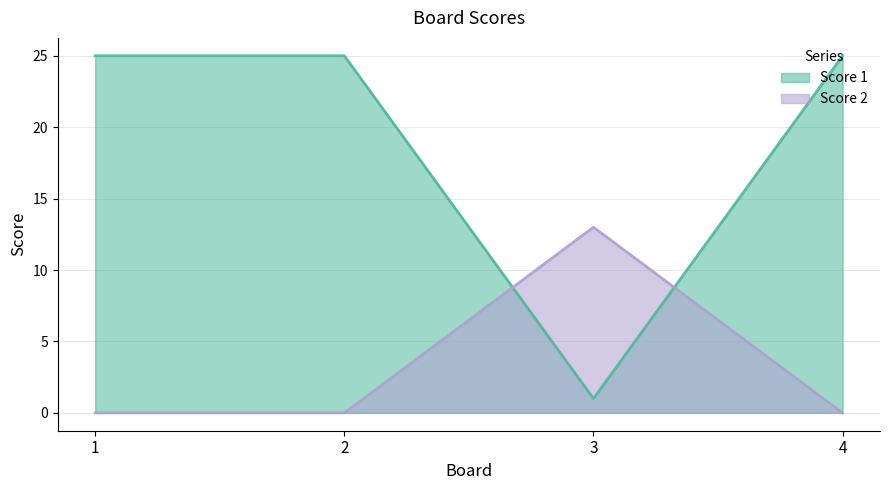

What is the average value of the Score 2 series?

3